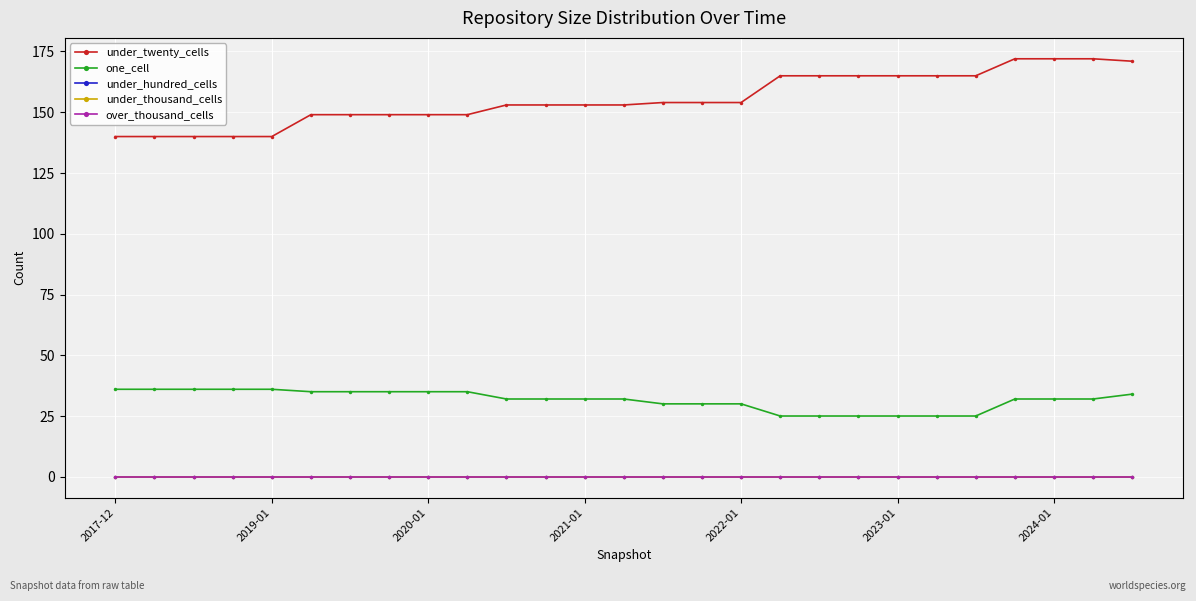

Does the chart have visible grid lines?

Yes